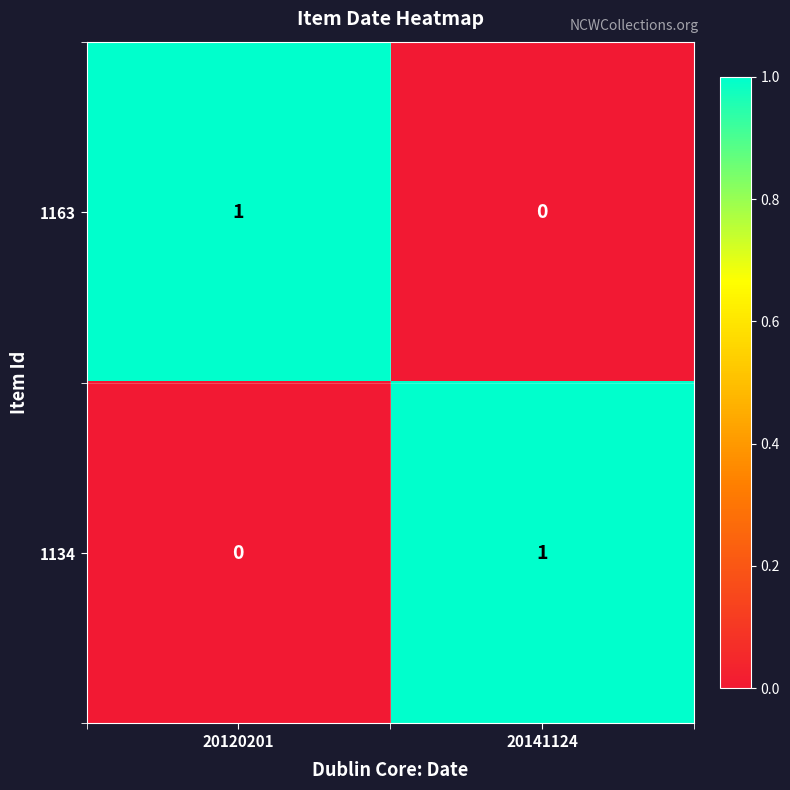

How many positive values does the 1134 series have?

1